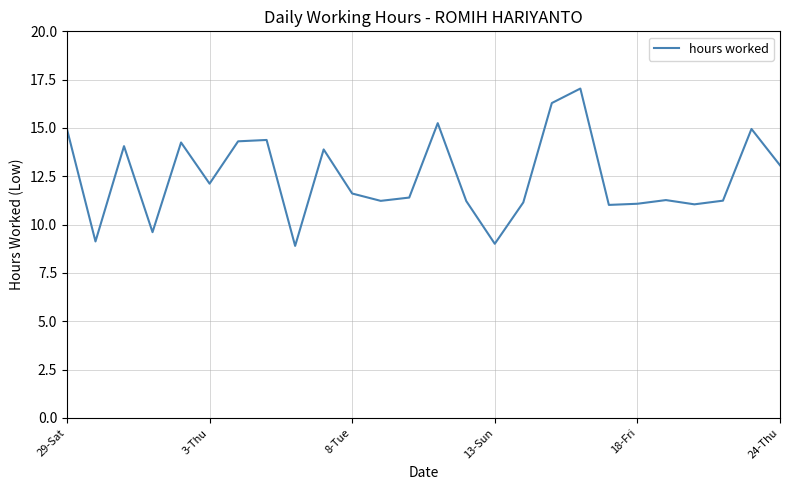

What is the difference between the maximum and minimum values?

8.1